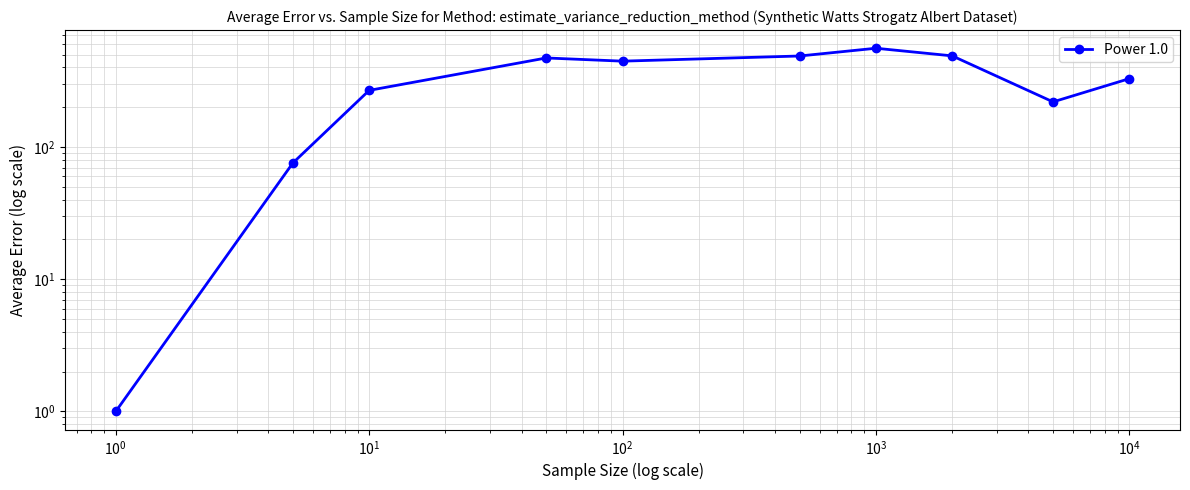

True or false: there are more than 2 points higher than both neighbors.

False